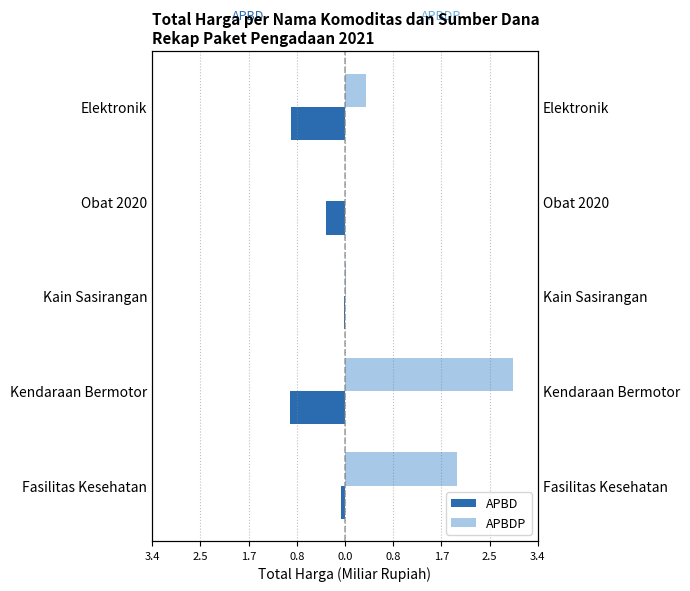

What is the sum of all APBD values?

-2.3